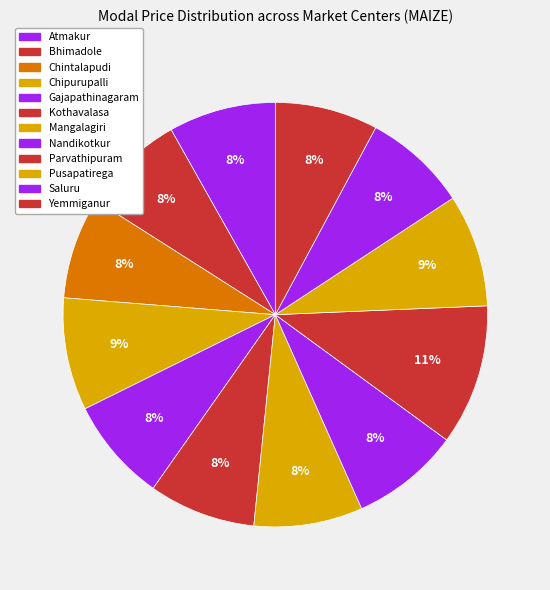

To the nearest percent, what portion does Mangalagiri represent?

8%